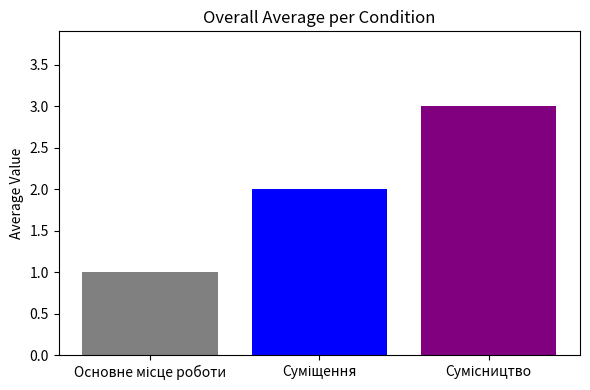

What is the maximum value shown in the chart?

3